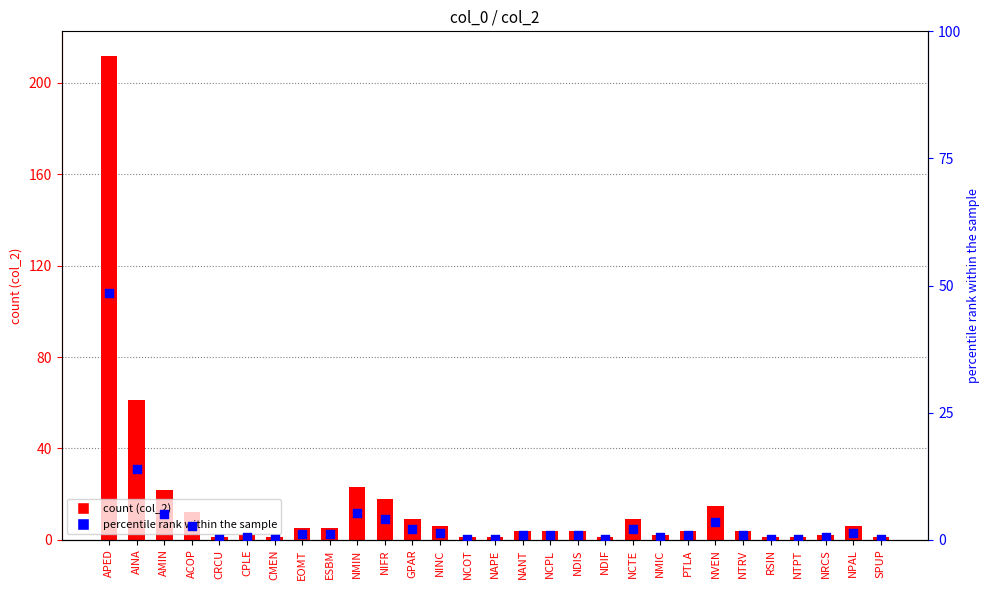

At how many categories does at least one series exceed 125?

1